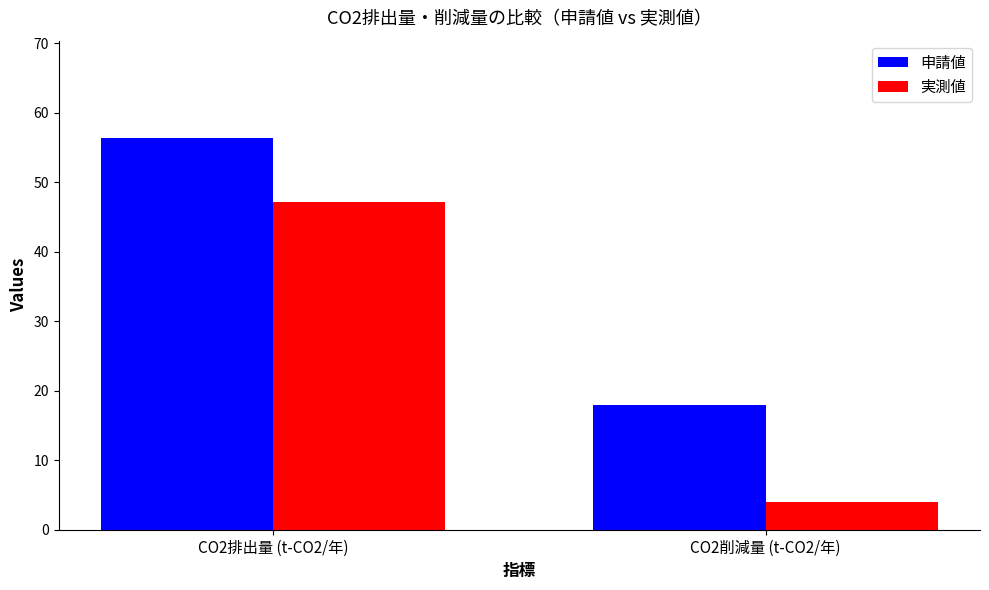

What is the difference between the 申請値 values at CO2排出量 (t-CO2/年) and CO2削減量 (t-CO2/年)?

38.3